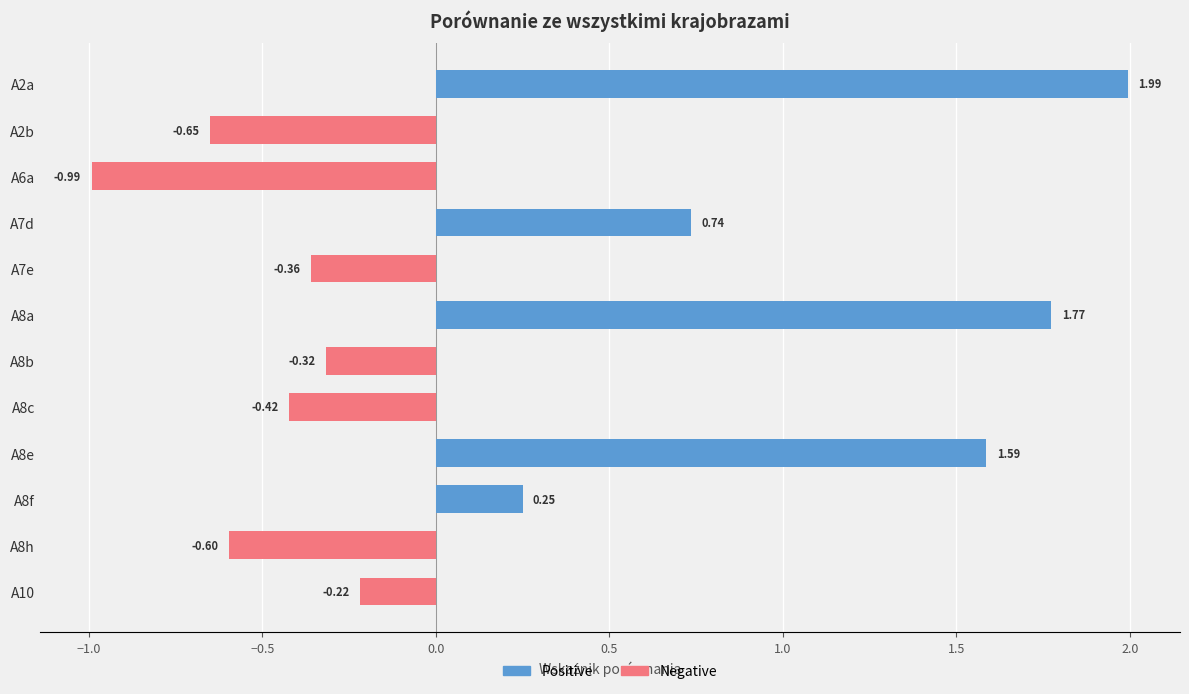

What is the difference between the maximum and second lowest values in the Negative series?

0.7